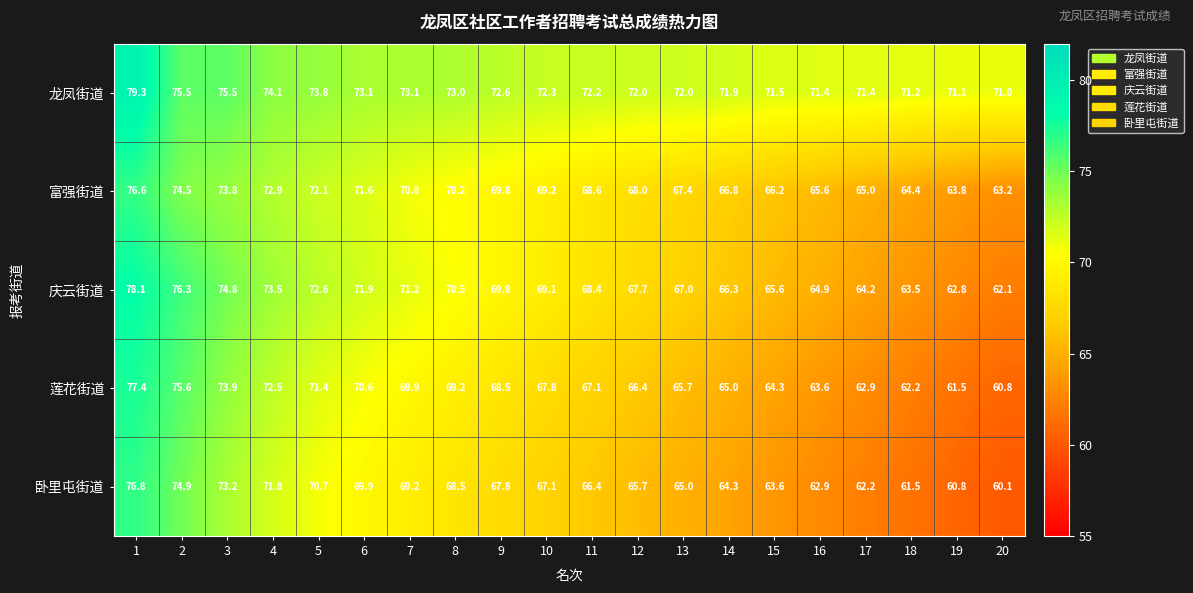

What is the smallest value displayed?

60.1